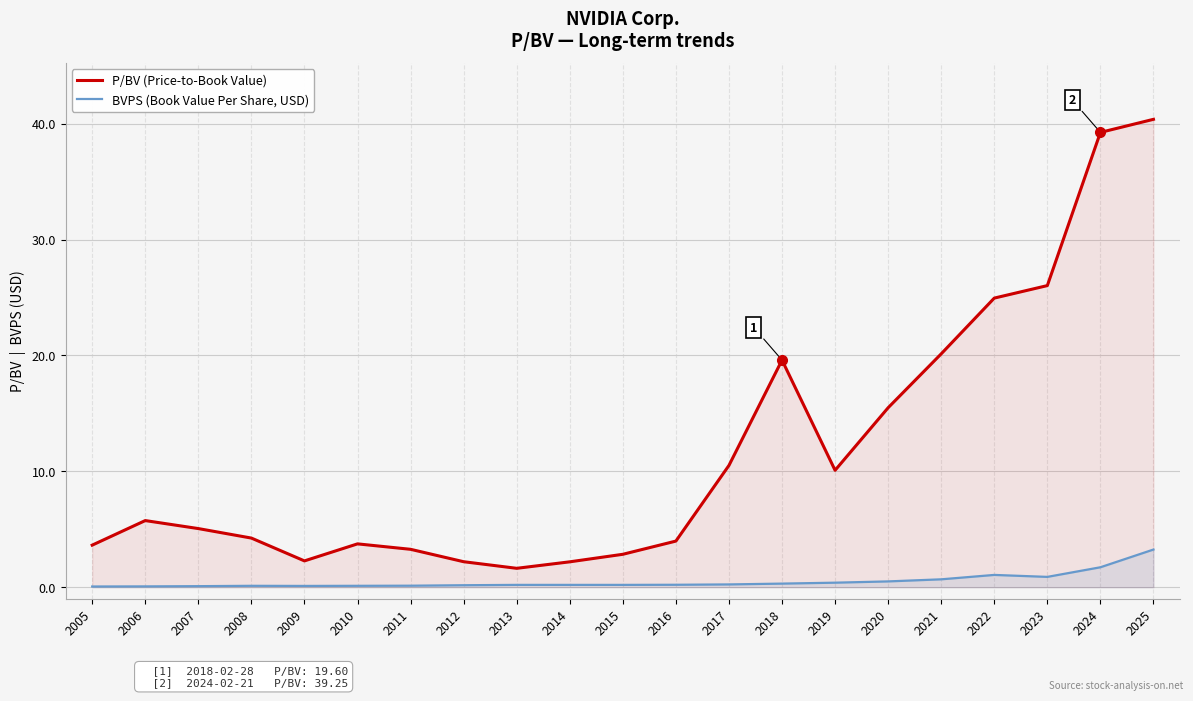

Reading right to left, transcribe all the data shown in this chart.

P/BV (Price-to-Book Value): 2025=40.4	2024=39.2	2023=26.0	2022=24.9	2021=20.1	2020=15.5	2019=10.1	2018=19.6	2017=10.5	2016=4.0	2015=2.8	2014=2.2	2013=1.6	2012=2.2	2011=3.3	2010=3.7	2009=2.3	2008=4.2	2007=5.1	2006=5.8	2005=3.6
BVPS (Book Value Per Share, USD): 2025=3.2	2024=1.7	2023=0.9	2022=1.1	2021=0.7	2020=0.5	2019=0.4	2018=0.3	2017=0.2	2016=0.2	2015=0.2	2014=0.2	2013=0.2	2012=0.2	2011=0.1	2010=0.1	2009=0.1	2008=0.1	2007=0.1	2006=0.1	2005=0.1